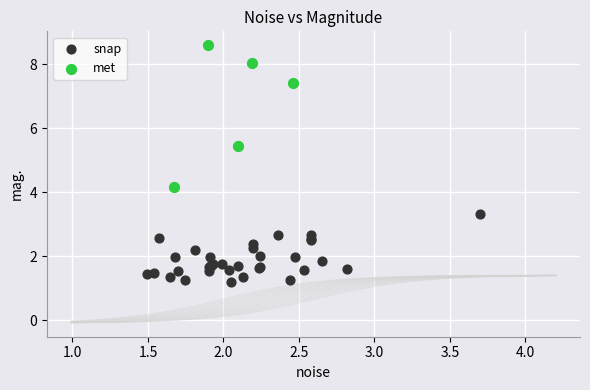

Which series reaches the minimum Y coordinate?

snap